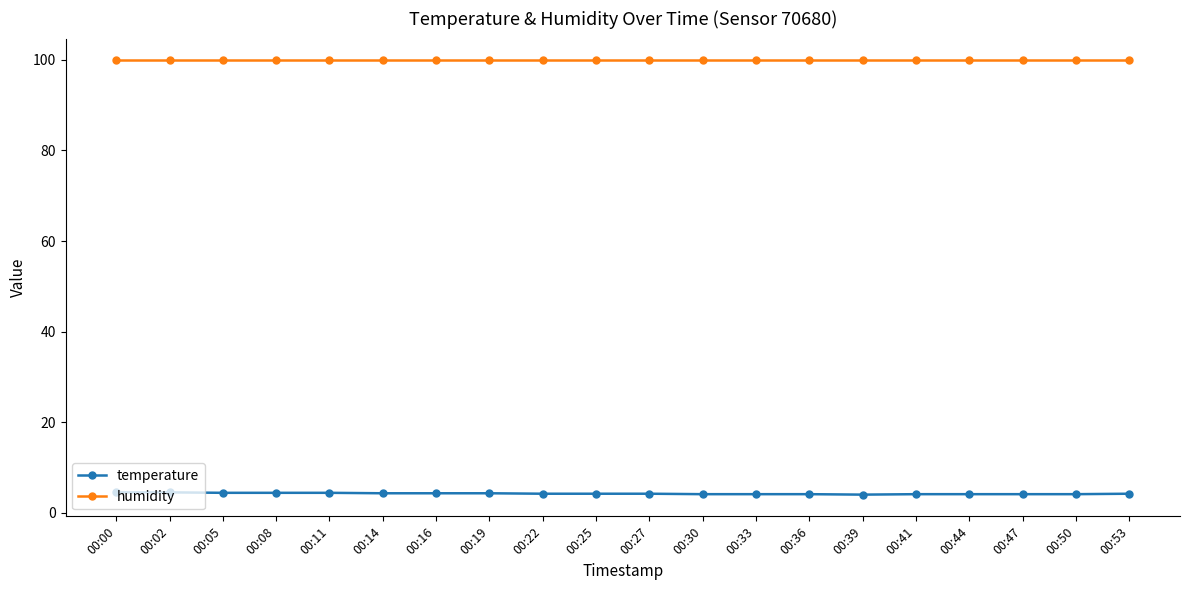

What are all the series names shown in the legend?

temperature, humidity